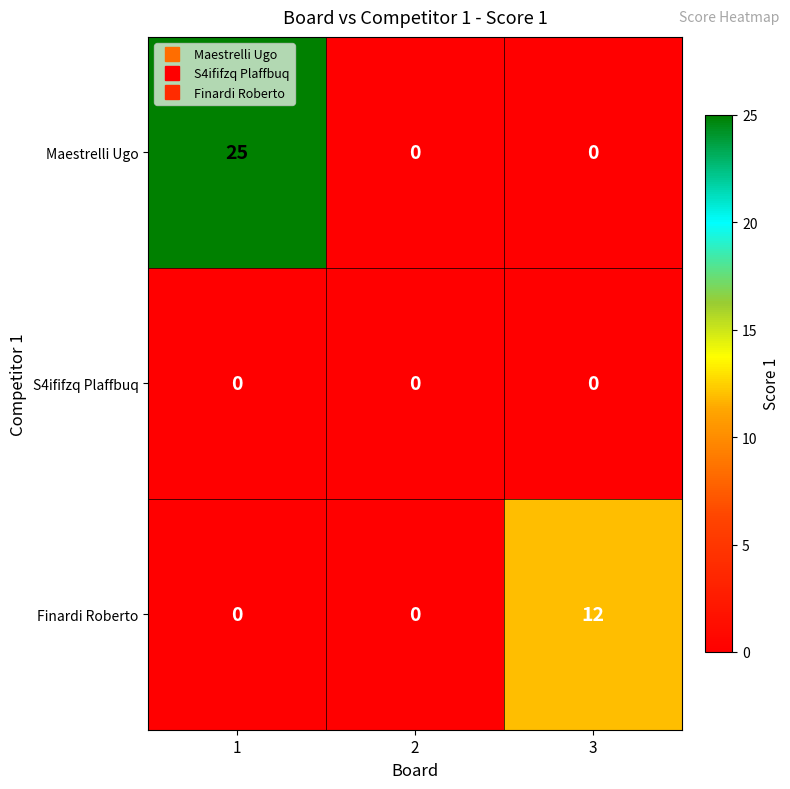

List the series in order of their overall mean, highest first.

Maestrelli Ugo, Finardi Roberto, S4ififzq Plaffbuq